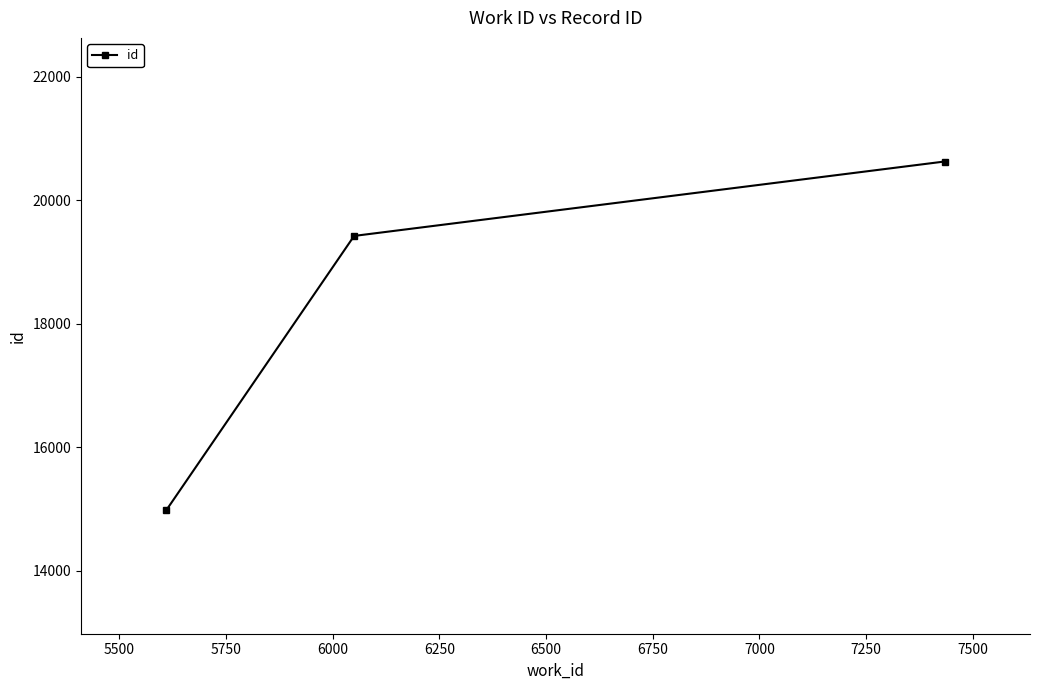

What is the maximum value shown in the chart?

20625